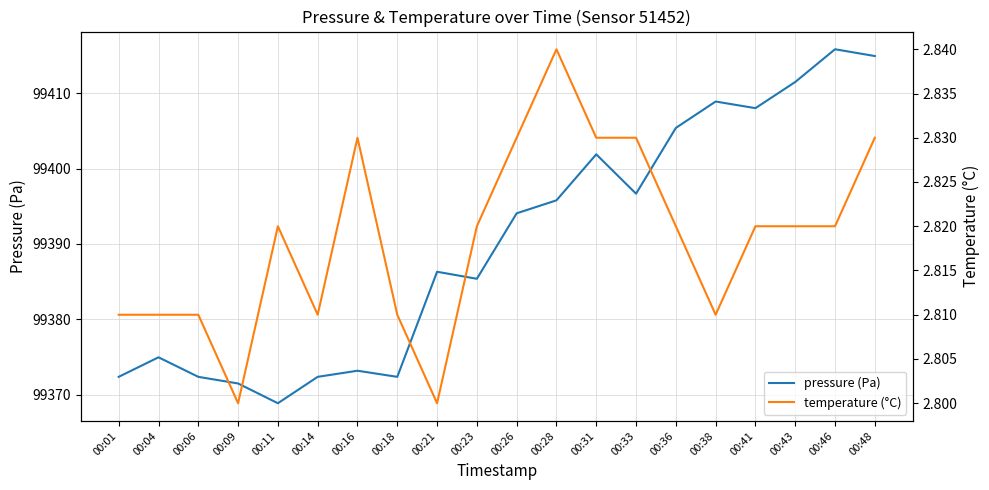

How many interior local peaks does the pressure (Pa) series have?

6